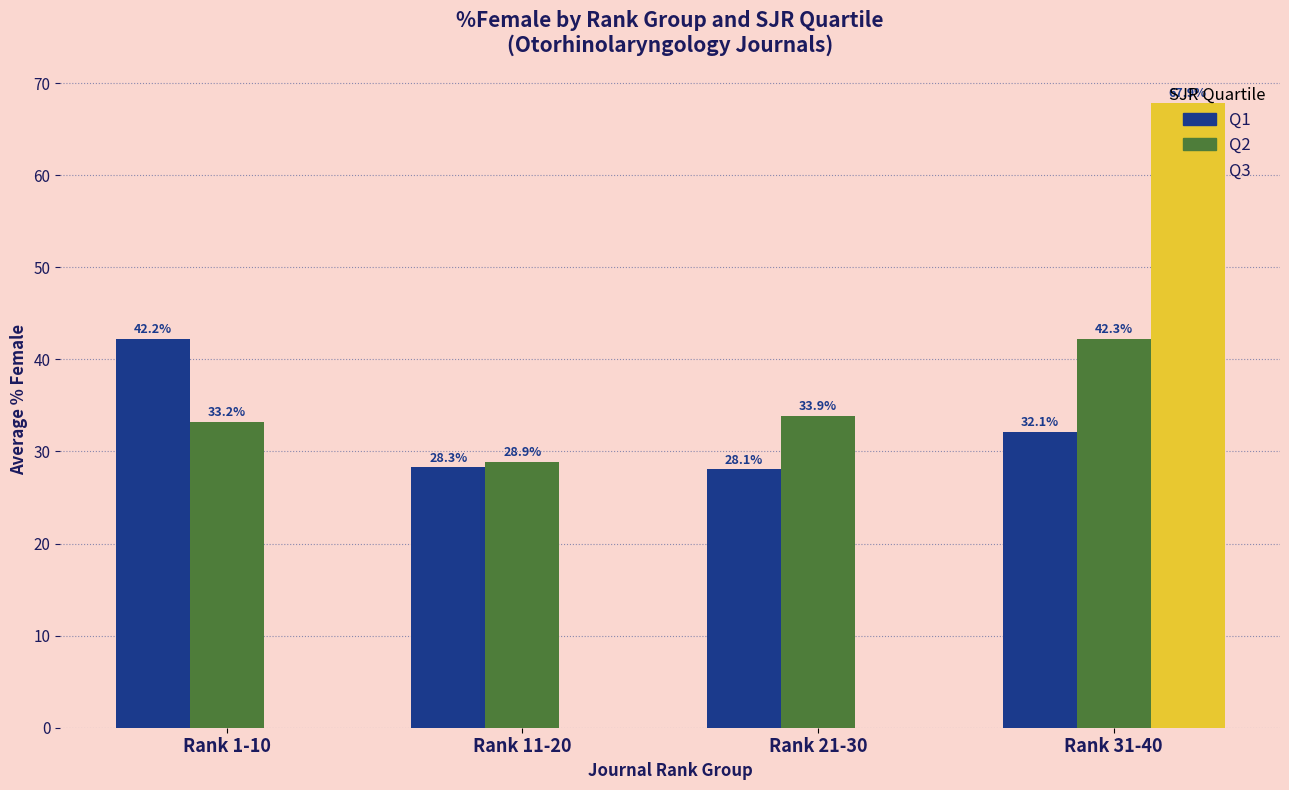

What is the average value of the Q1 series?

32.7